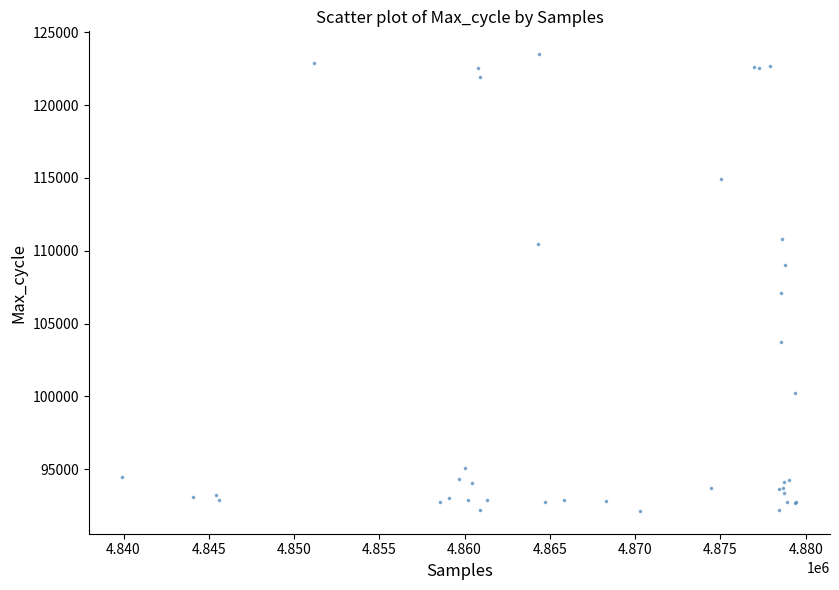

What Y value in the scatter plot is closest to 107819?

107102